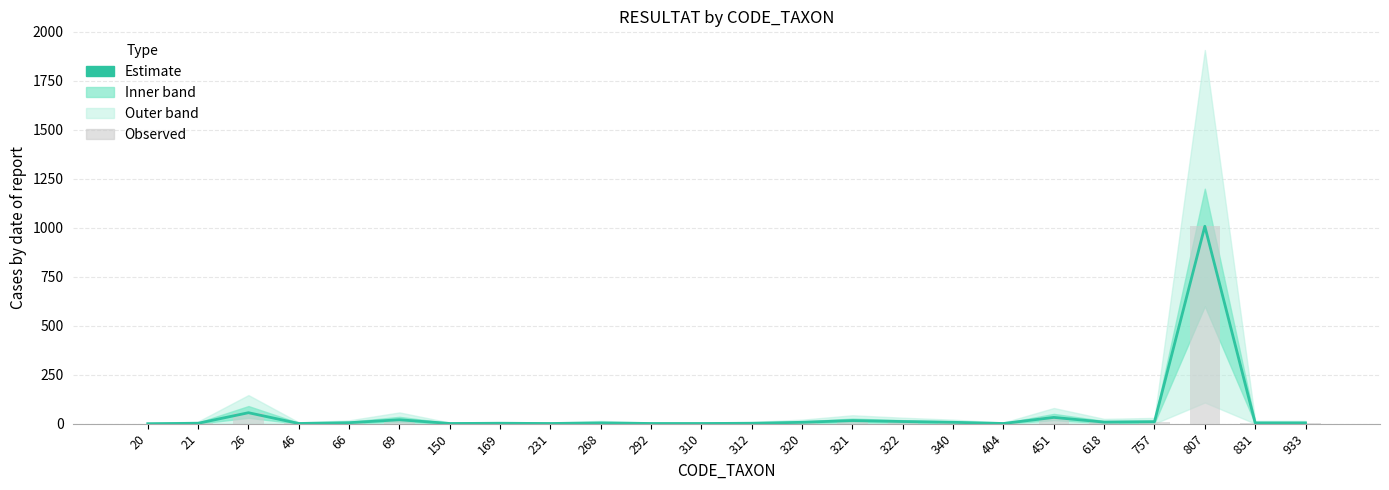

List the series in order of their peak value, highest first.

Estimate, Observed